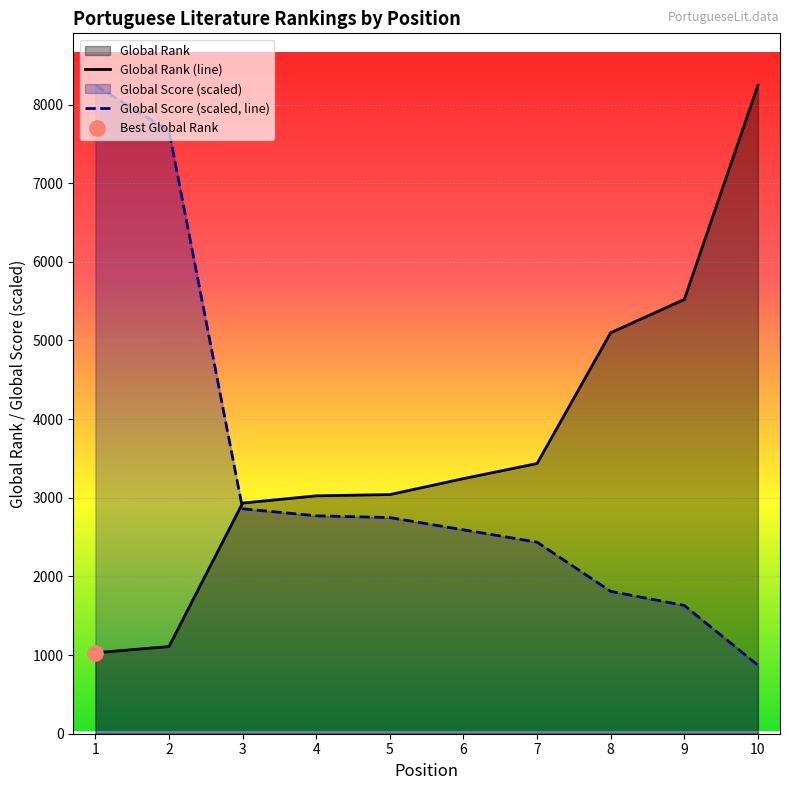

Is the value of Global Rank (line) at 10 greater than the value of Global Score (scaled, line) at 8?

Yes